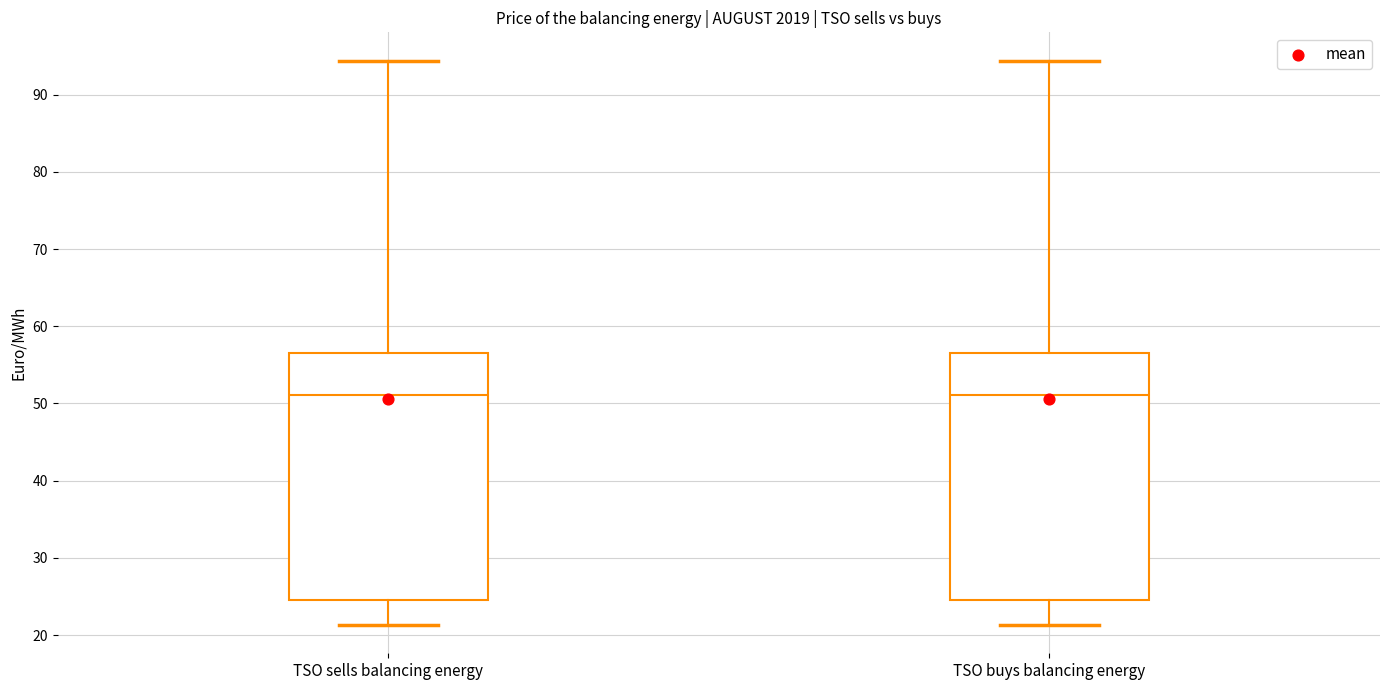

Where does the lower whisker of the box for TSO buys balancing energy end on the y-axis? The values are not printed on the chart, so give them approximately, as read against the axis.

21